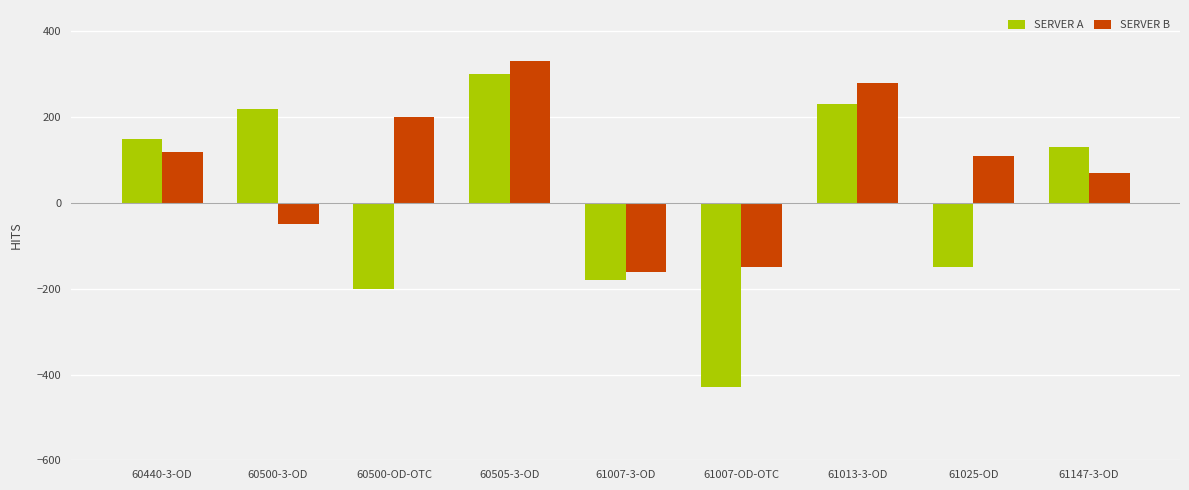

The SERVER B series shows -50 at 60500-3-OD. True or false?

True